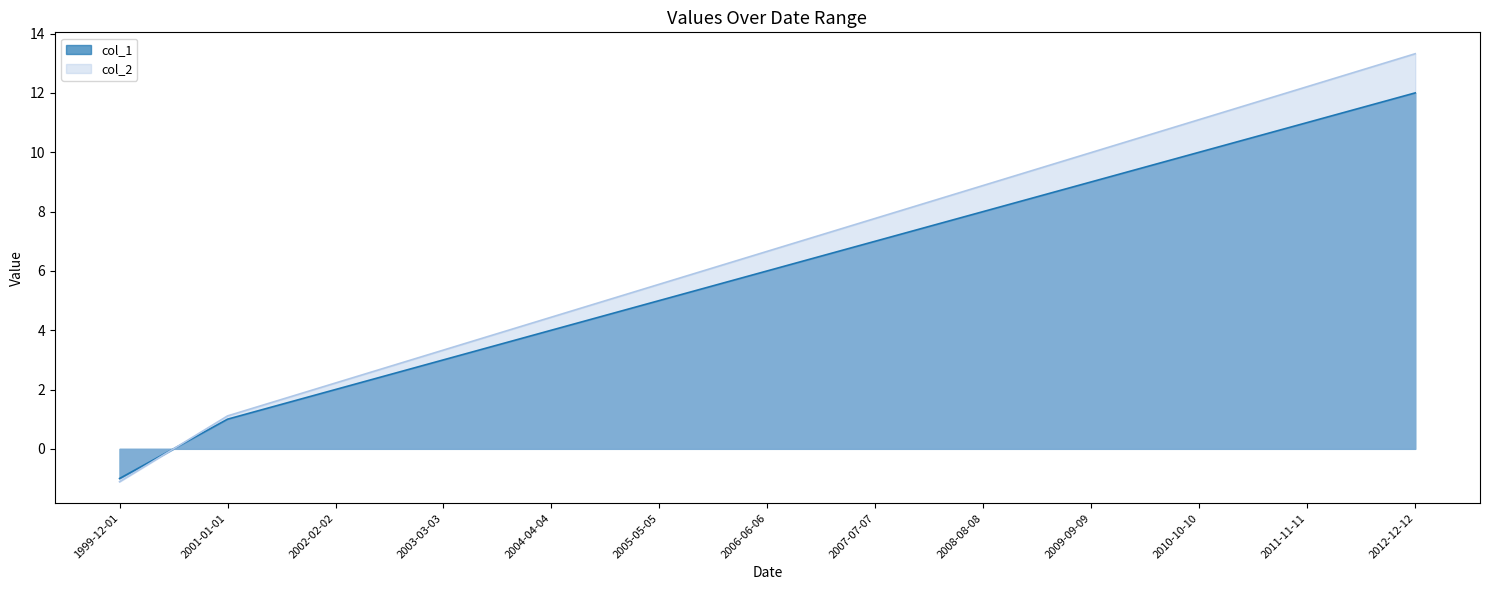

What is the average value of the col_2 series?

6.6